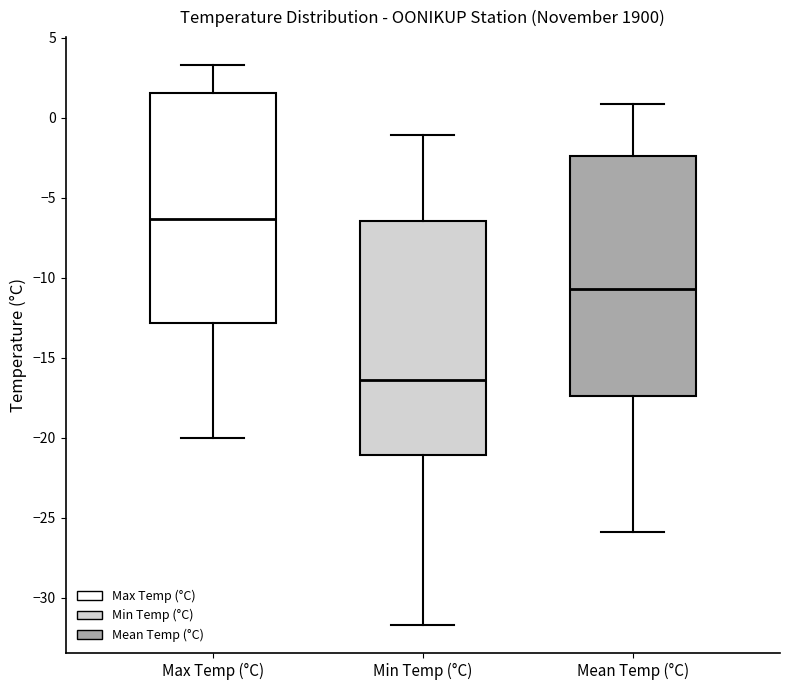

Reading left to right, read every box against the y-axis: the position of its median line, the range the box covers, and the ends of its whiskers. The values are not printed on the chart, so give them approximately, as read against the axis.

Max Temp (°C): median -6.5, box -13.0 to 1.5, whiskers -20.0 to 3.5
Min Temp (°C): median -16.5, box -21.0 to -6.5, whiskers -31.5 to -1.0
Mean Temp (°C): median -10.5, box -17.5 to -2.5, whiskers -26.0 to 1.0